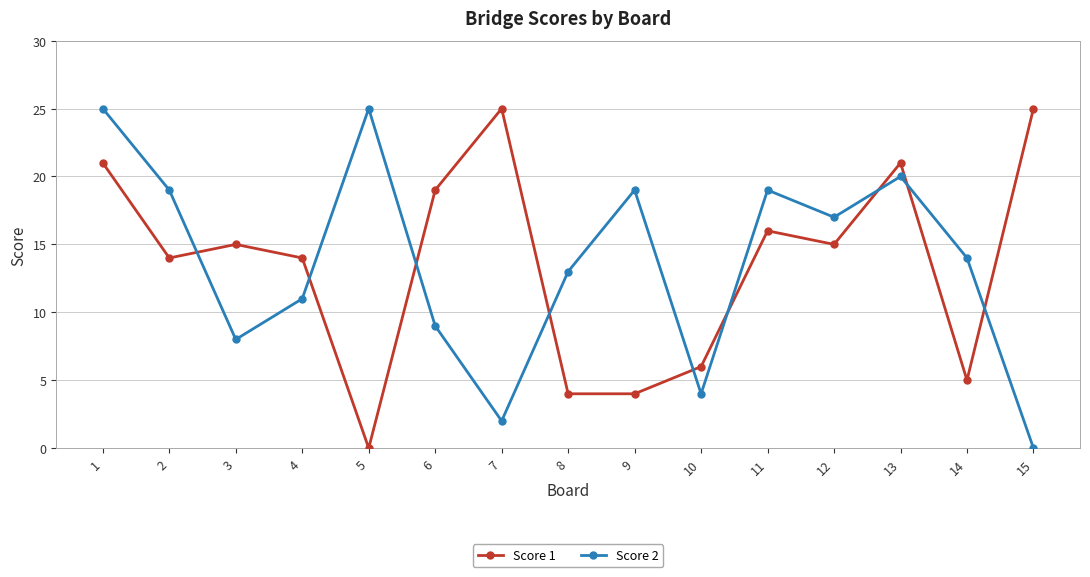

What are all the series names shown in the legend?

Score 1, Score 2